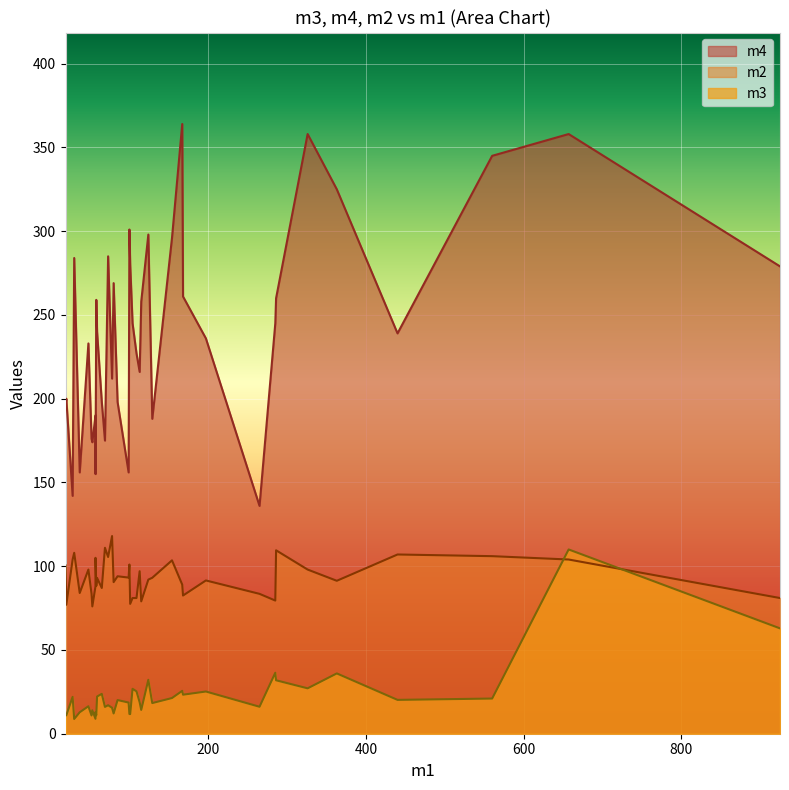

How many data points in m2 are less than 93?

20